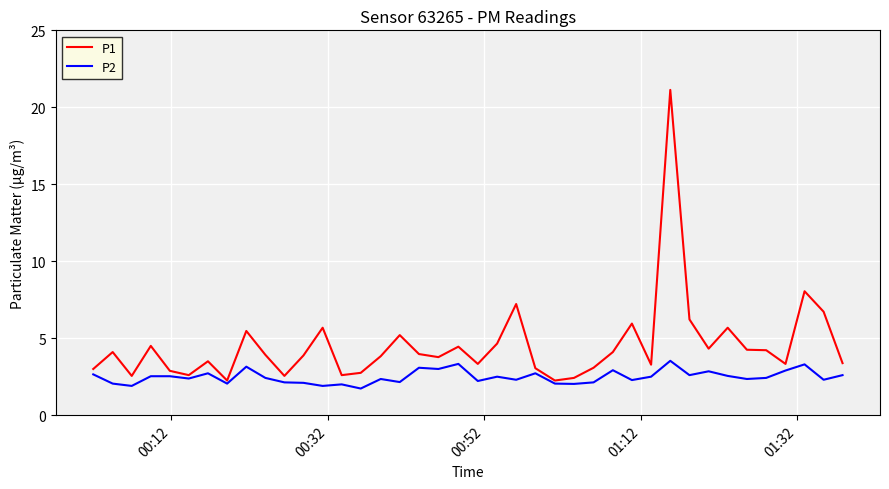

Which series has the widest spread of values?

P1